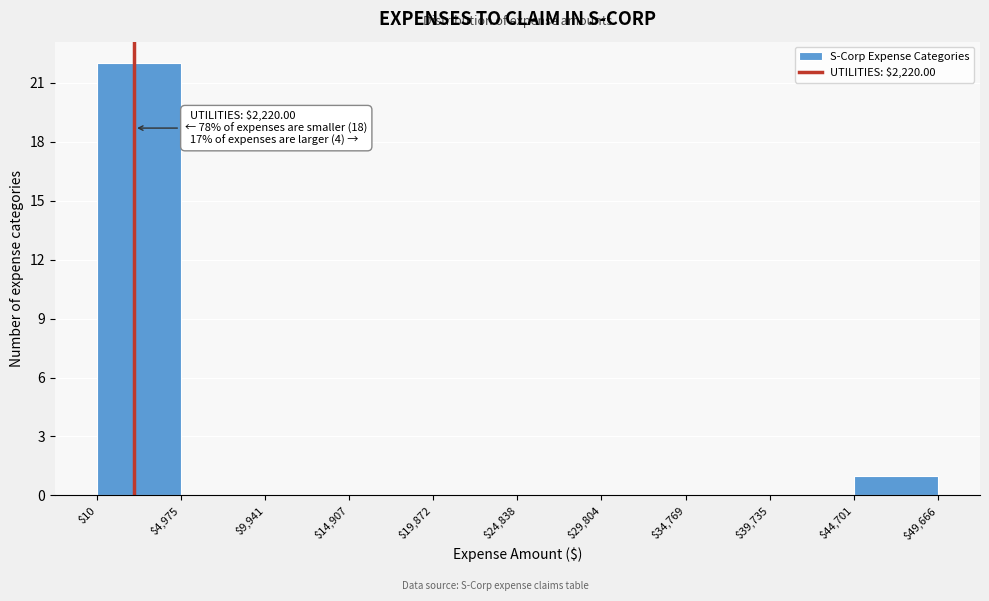

Which range on the x-axis has the tallest bar?

$10 to $4,975